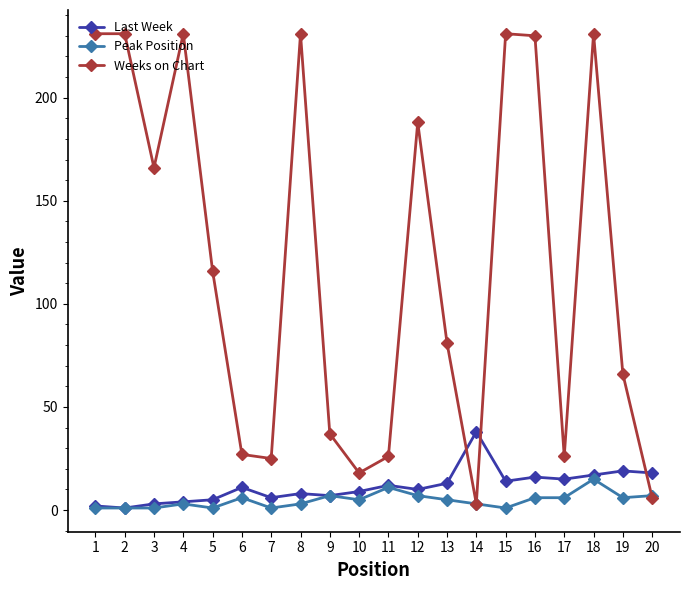

True or false: Last Week and Weeks on Chart intersect in this chart.

True